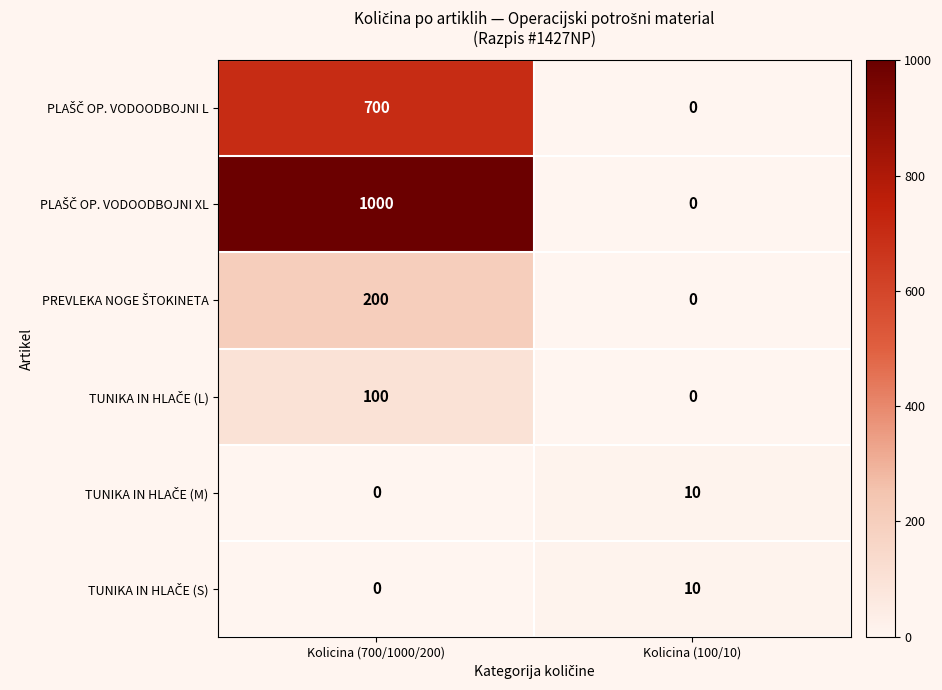

What is the maximum value shown in the chart?

1000